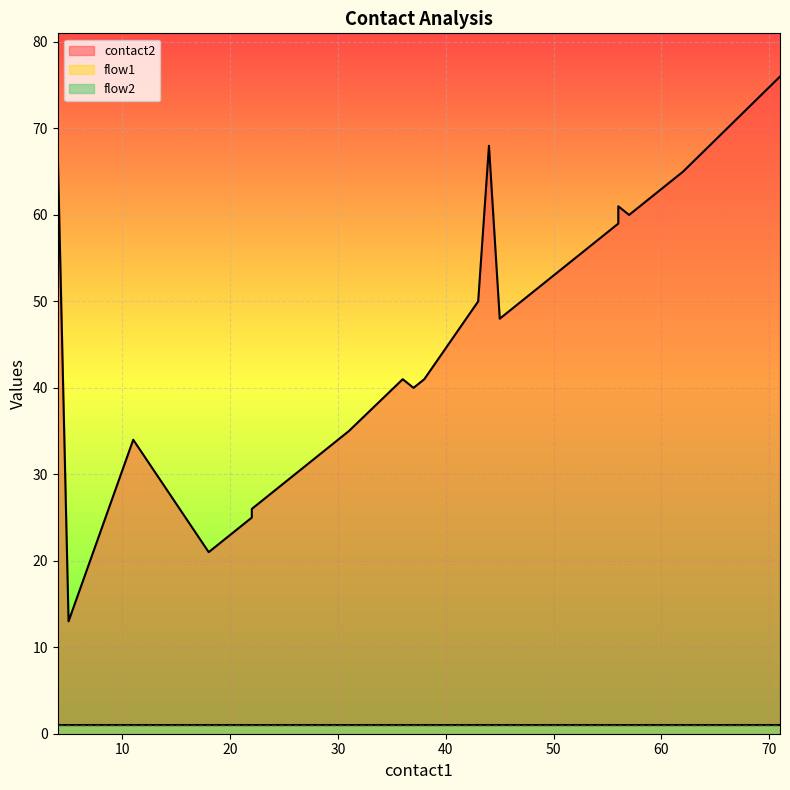

True or false: contact2 and flow2 cross at least once.

False